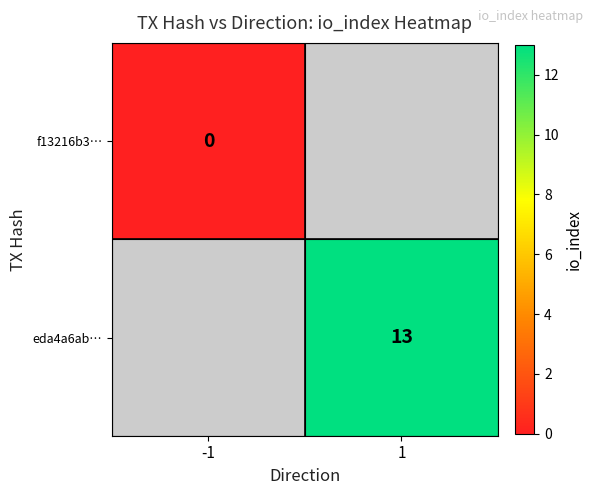

Is it true that eda4a6ab… equals 17 at 1?

False